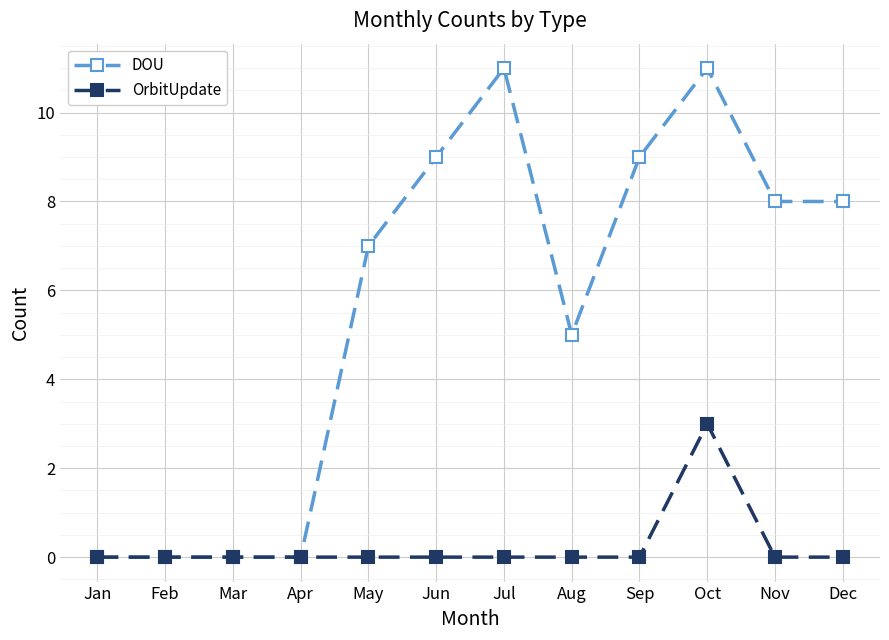

The value of DOU at Apr is -5. True or false?

False